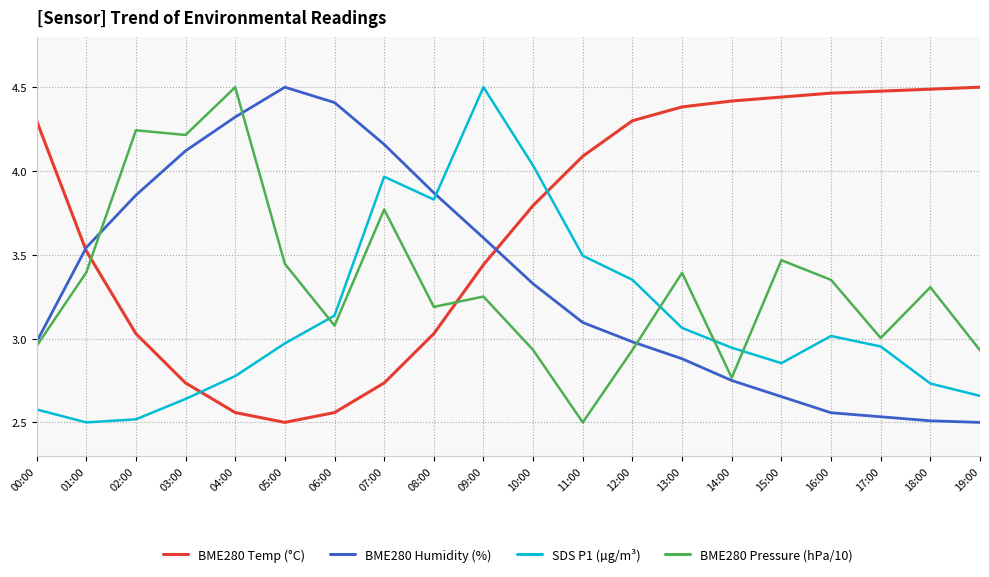

Rank the series at 16:00 from lowest to highest value.

BME280 Humidity (%), SDS P1 (µg/m³), BME280 Pressure (hPa/10), BME280 Temp (°C)